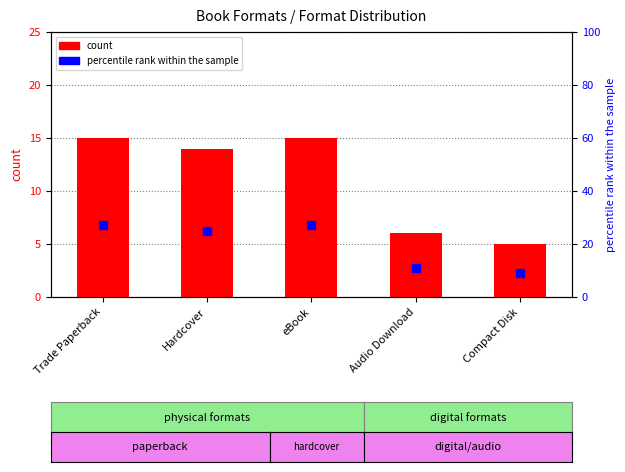

What are all the series names shown in the legend?

count, percentile rank within the sample